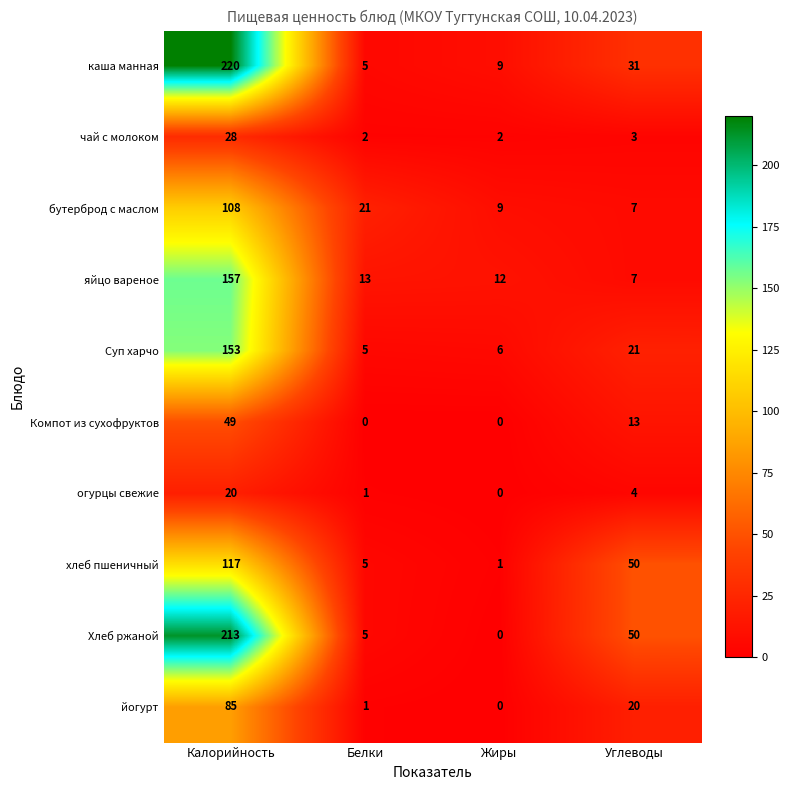

What is the difference between the highest and lowest values at Белки?

21